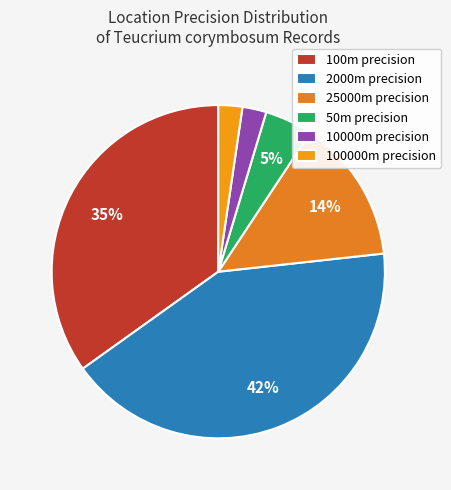

Count the number of slices in the pie.

6